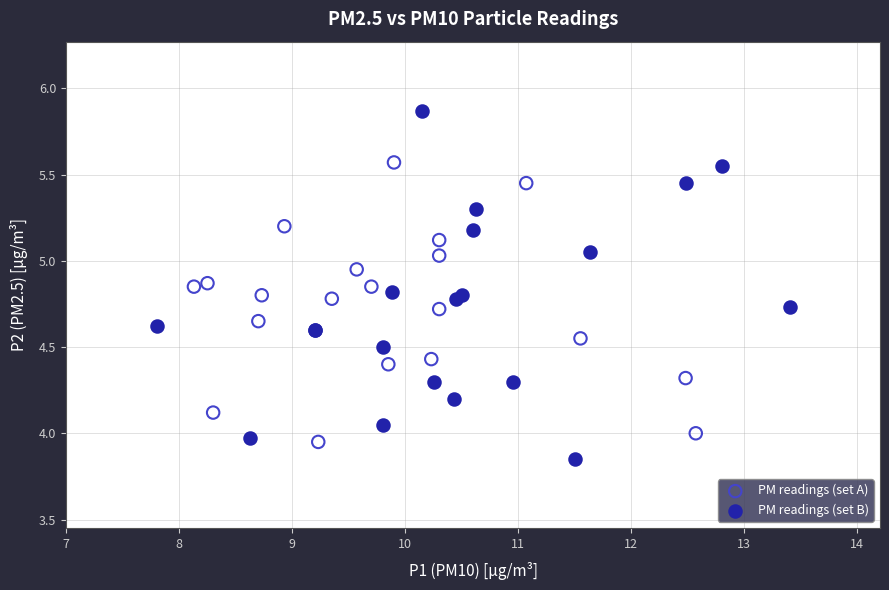

Which series has the largest Y range (max minus min)?

PM readings (set B)